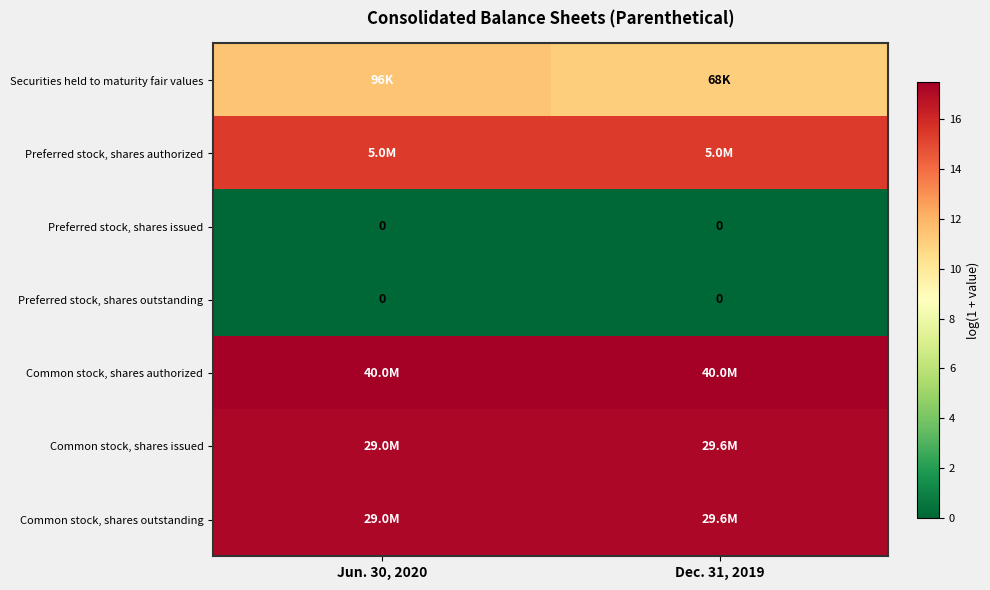

At Jun. 30, 2020, list the series in order from largest to smallest.

Common stock, shares authorized, Common stock, shares issued, Common stock, shares outstanding, Preferred stock, shares authorized, Securities held to maturity fair values, Preferred stock, shares issued, Preferred stock, shares outstanding